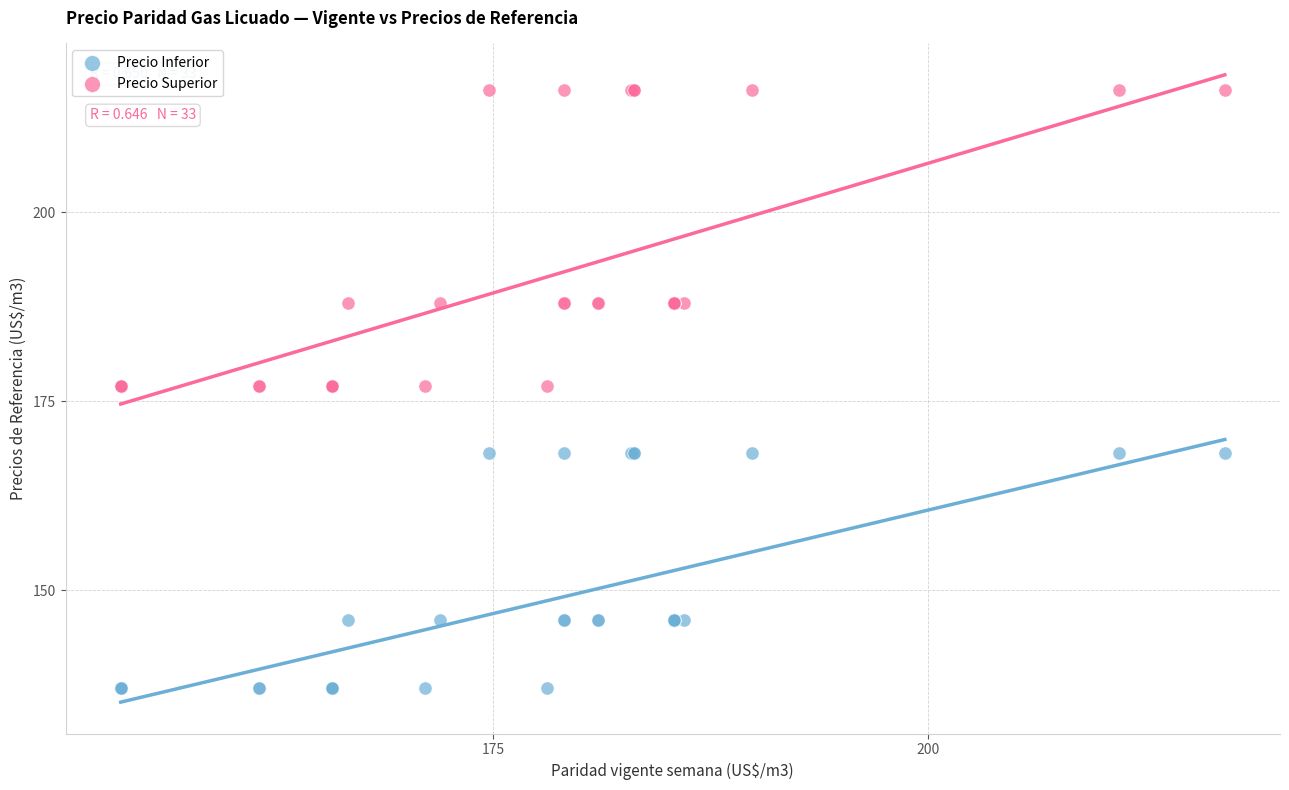

Which series contains the highest Y value?

Precio Superior